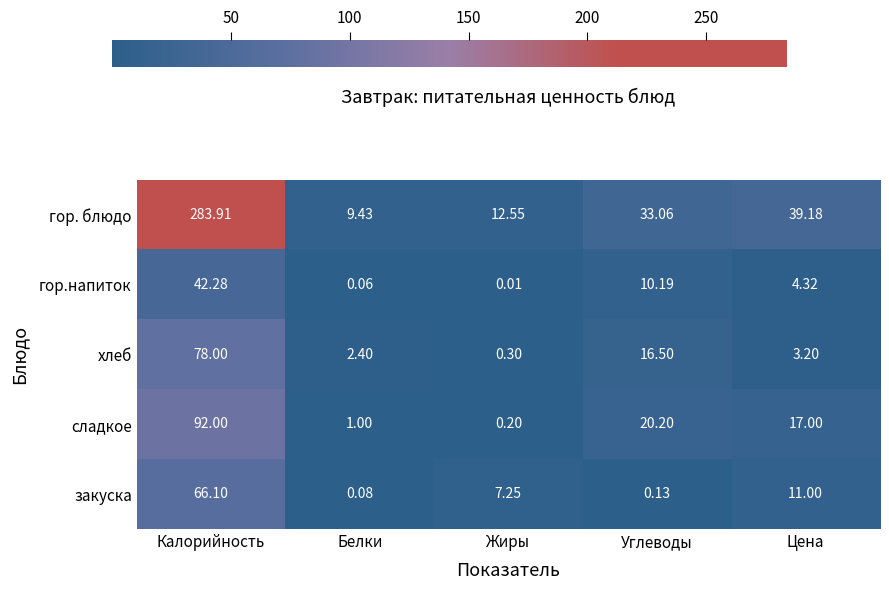

Between Белки and Жиры, which series saw the biggest shift?

закуска